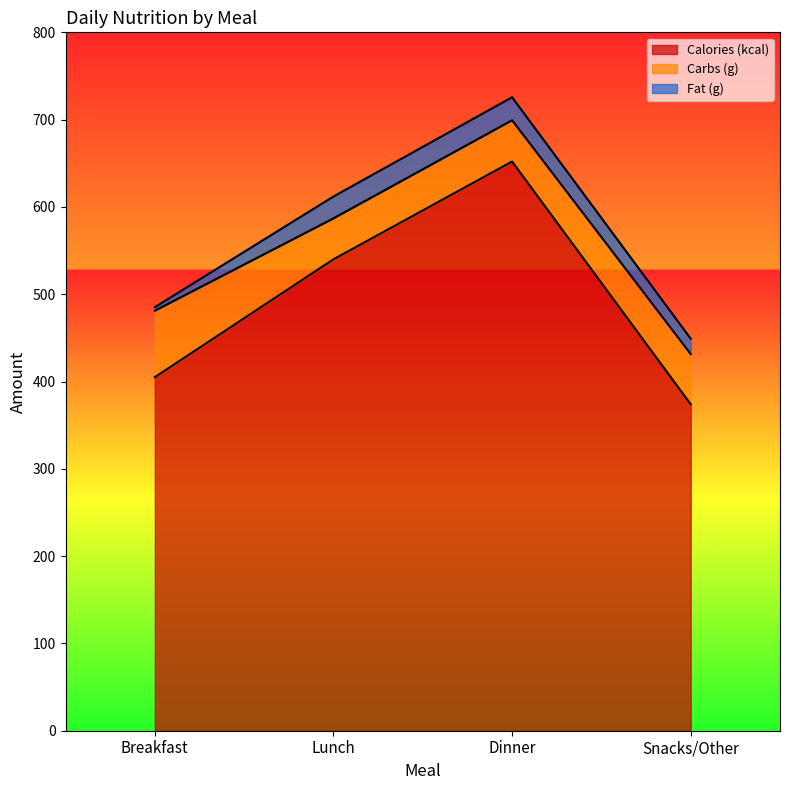

What is the difference between the Calories (kcal) values at Lunch and Dinner?

112.0